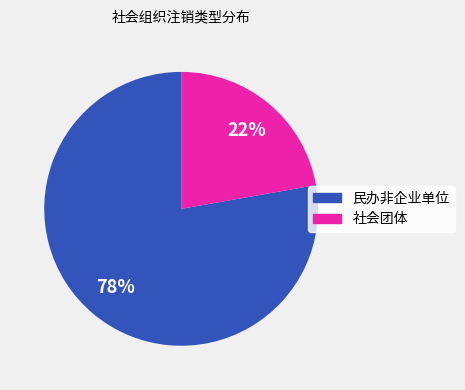

What is the largest slice in the pie chart?

民办非企业单位